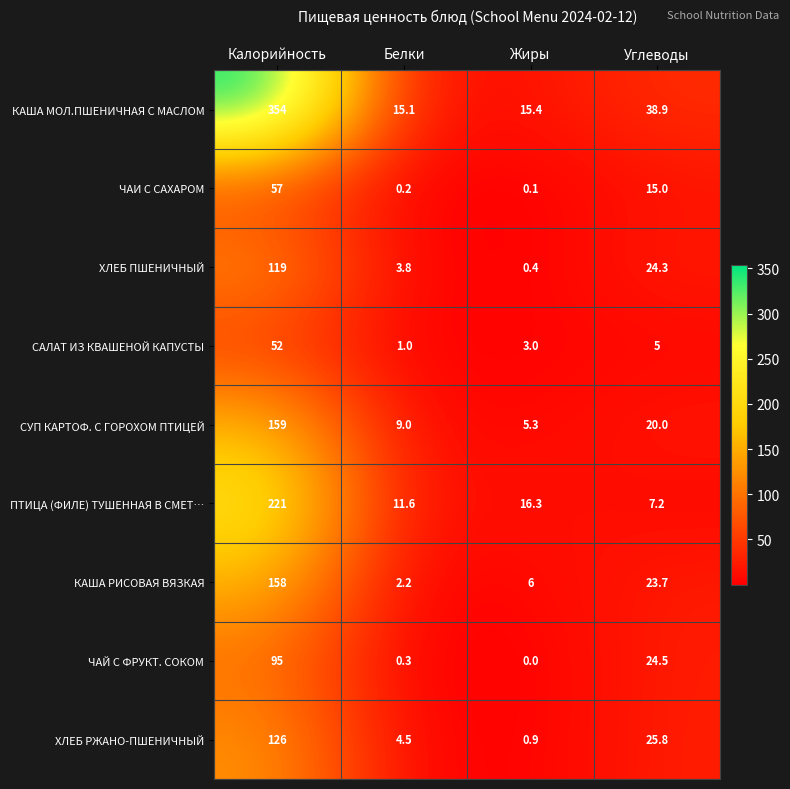

What is the total value across all series at Белки?

47.7